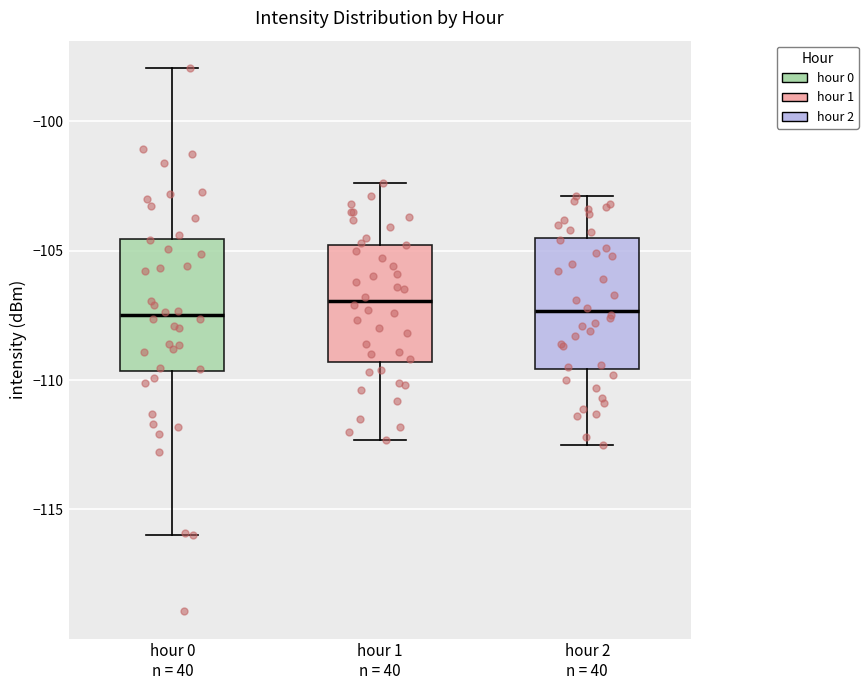

Where is the lower edge of the box for hour 0 n = 40 on the y-axis? The values are not printed on the chart, so give them approximately, as read against the axis.

-109.5